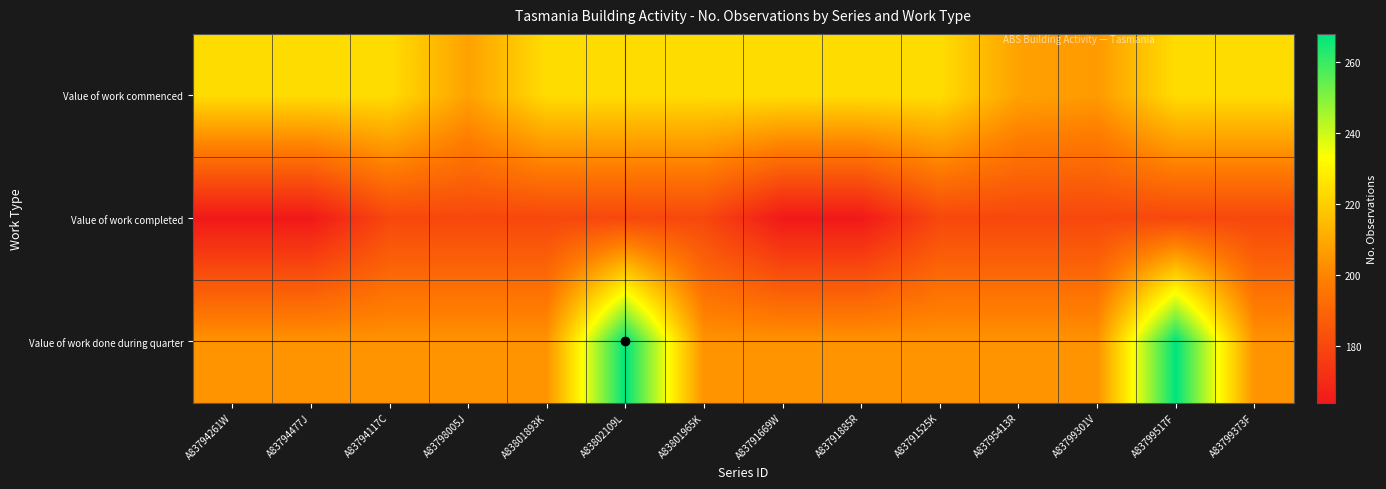

Which series has the largest range (max minus min)?

Value of work done during quarter